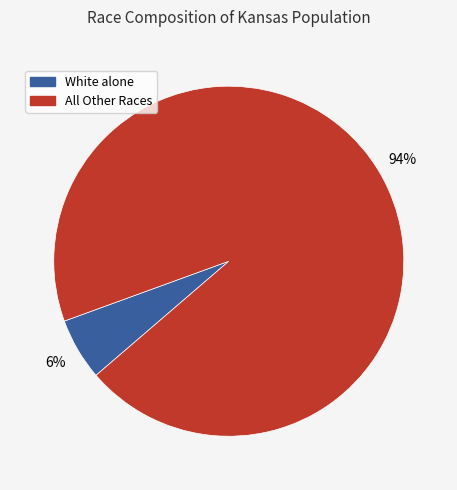

To the nearest percent, what is the average slice percentage?

50%